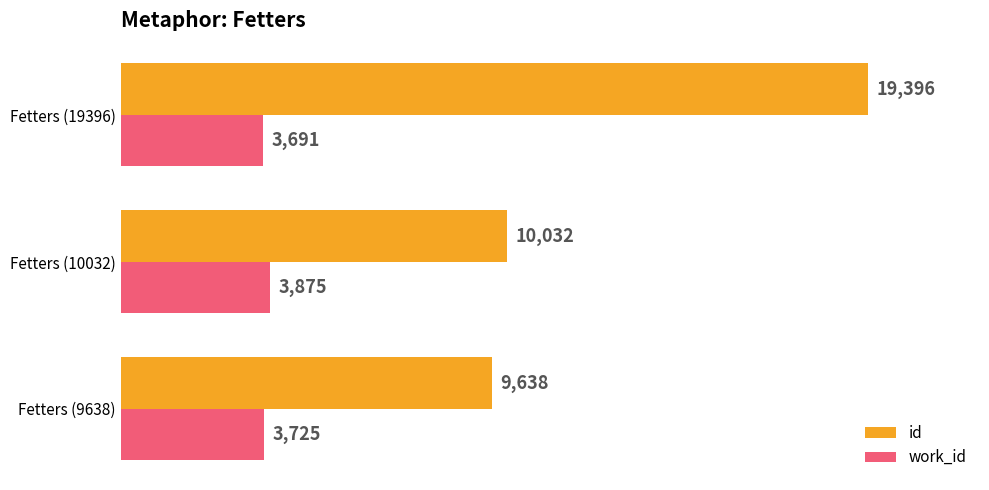

How many categories are shown in the chart?

3